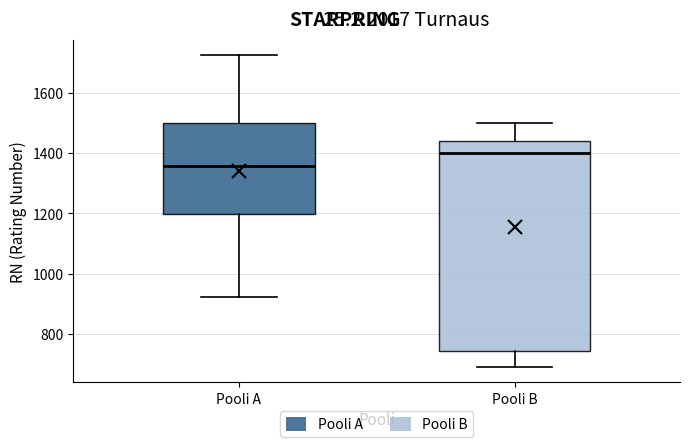

Reading left to right, read every box against the y-axis: the position of its median line, the range the box covers, and the ends of its whiskers. The values are not printed on the chart, so give them approximately, as read against the axis.

Pooli A: median 1360, box 1200 to 1500, whiskers 920 to 1720
Pooli B: median 1400, box 740 to 1440, whiskers 700 to 1500